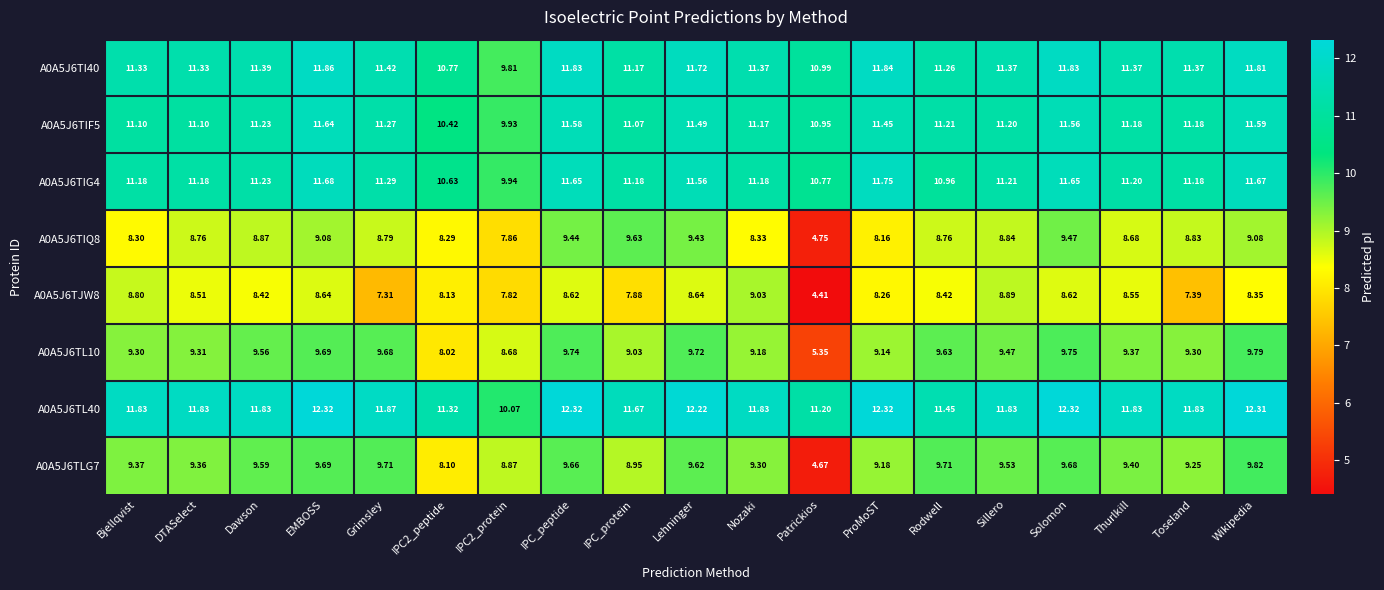

What is the smallest value displayed?

4.4